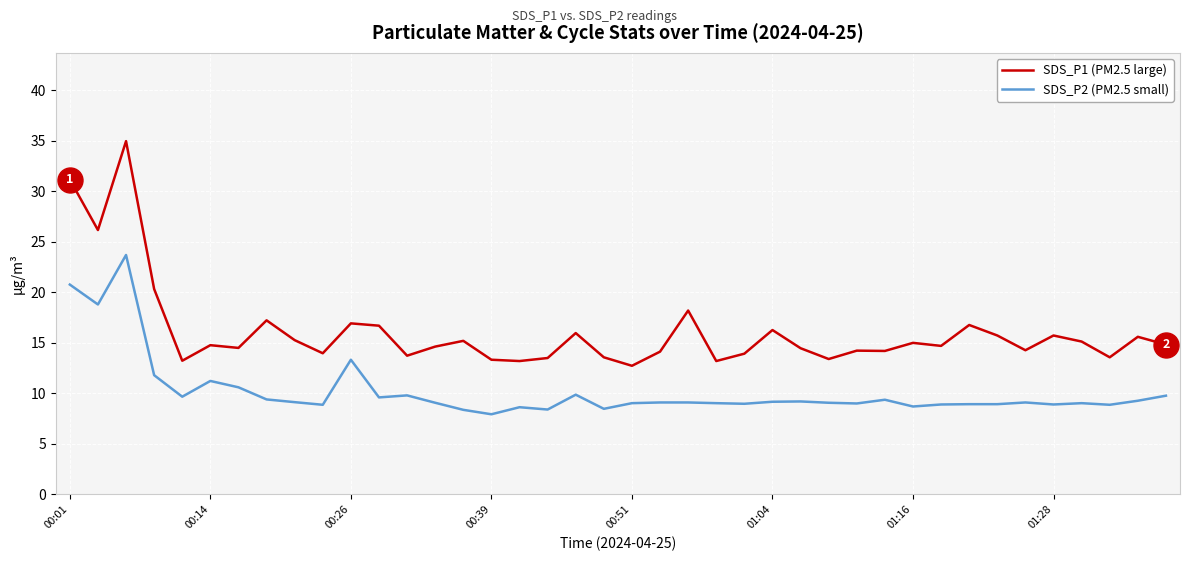

True or false: SDS_P2 (PM2.5 small) and SDS_P1 (PM2.5 large) cross at least once.

False